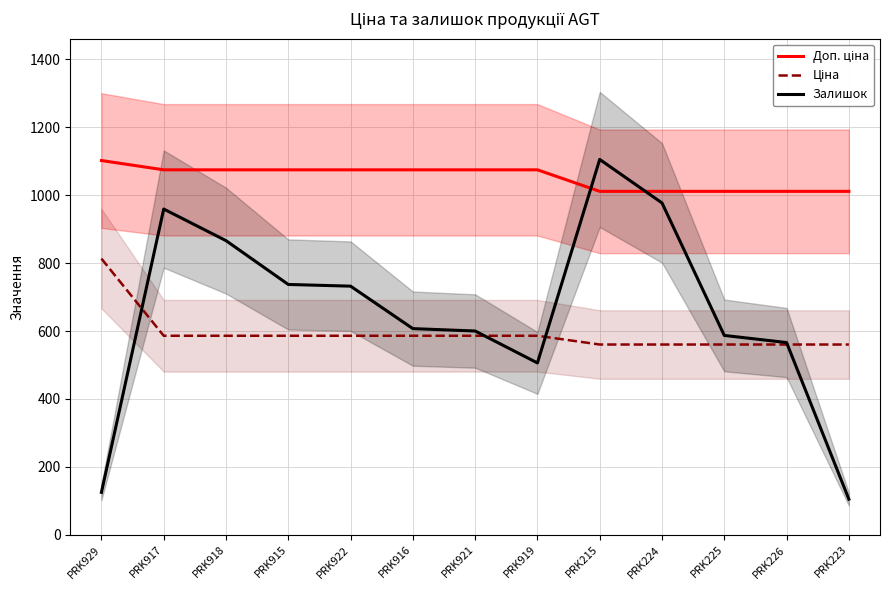

What is the difference between the second highest and second lowest values in the Ціна series?

25.8